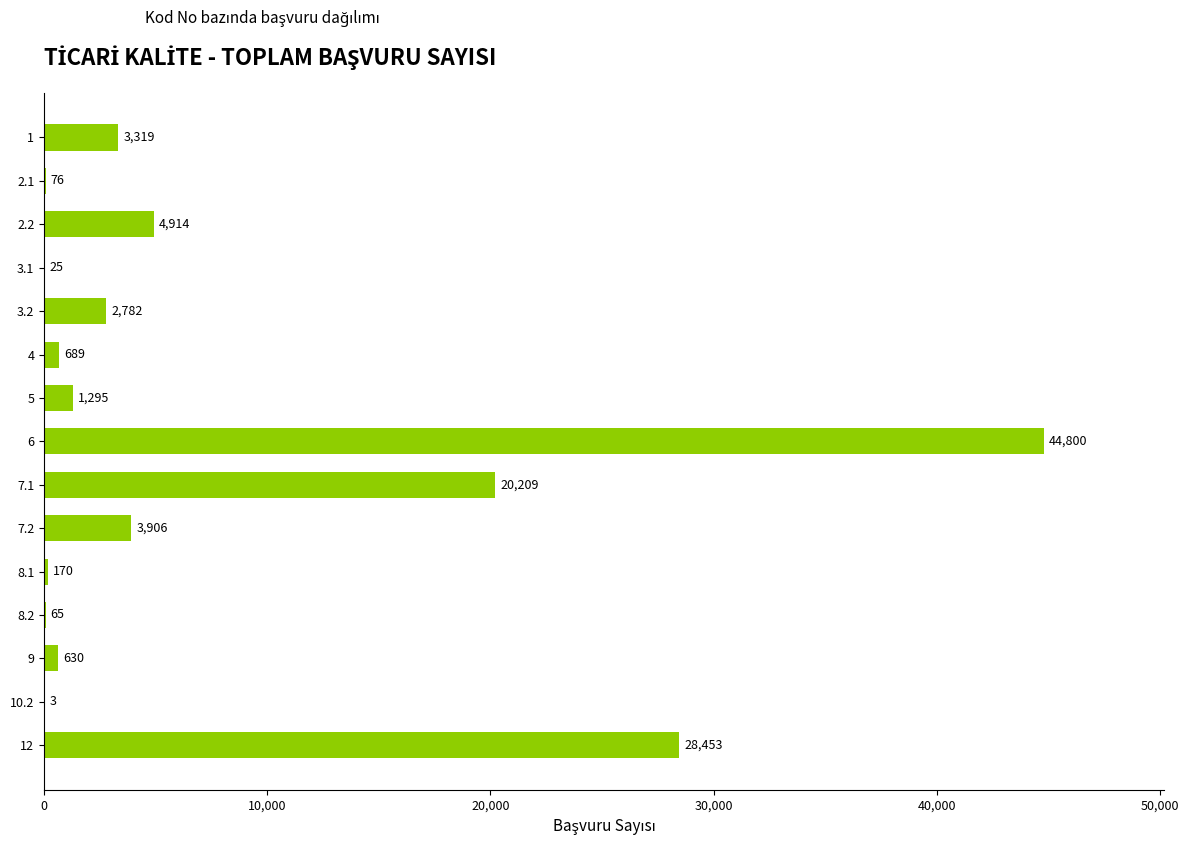

What is the sum of the values at 2.2 and 5?

6209